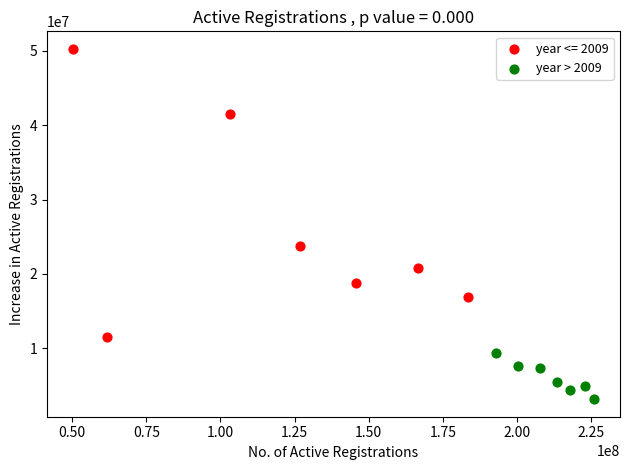

Which series reaches the minimum Y coordinate?

year > 2009